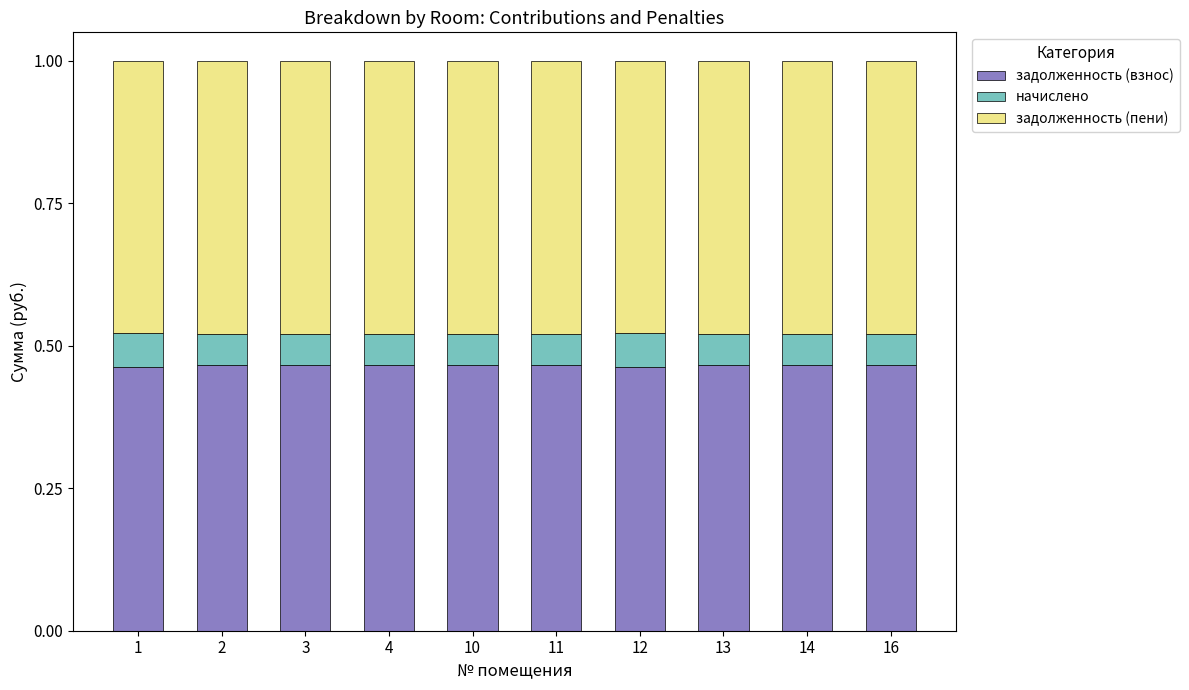

What is the sum of the задолженность (взнос) values at 4 and 14?

0.9